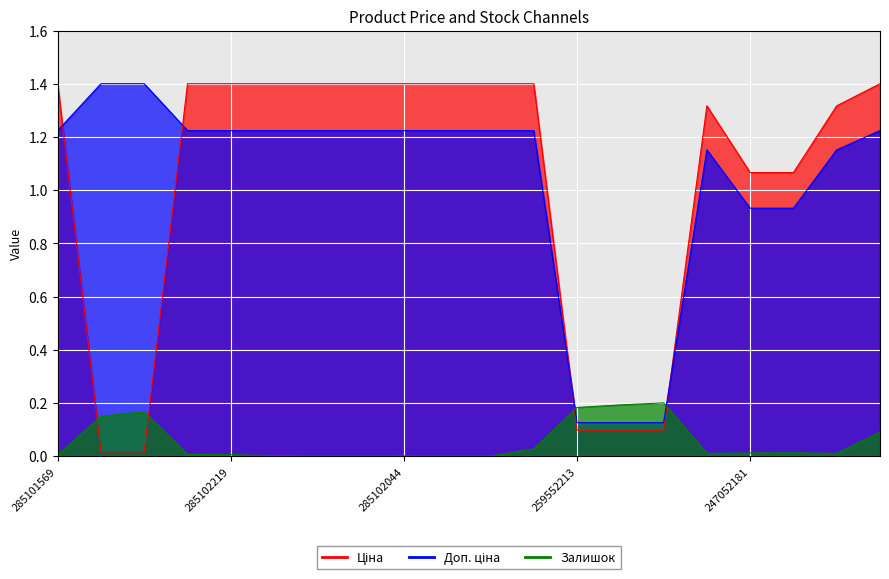

After their last crossing, which series has the higher values: Ціна or Залишок?

Ціна